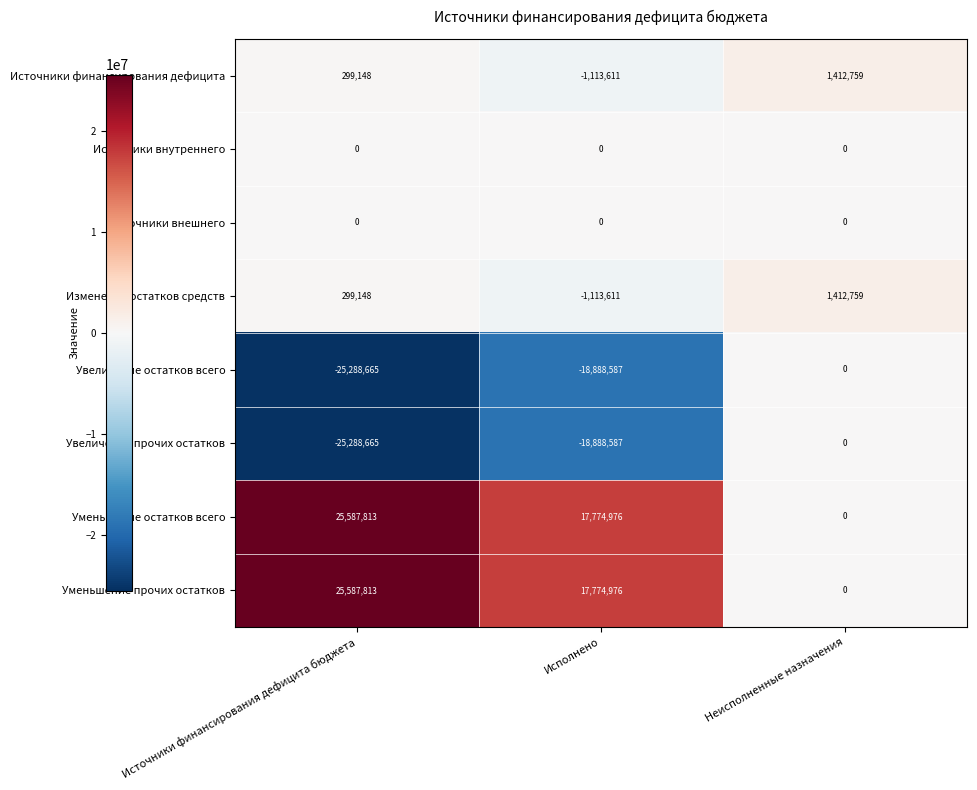

What is the spread (max minus min) of values at Неисполненные назначения?

1412759